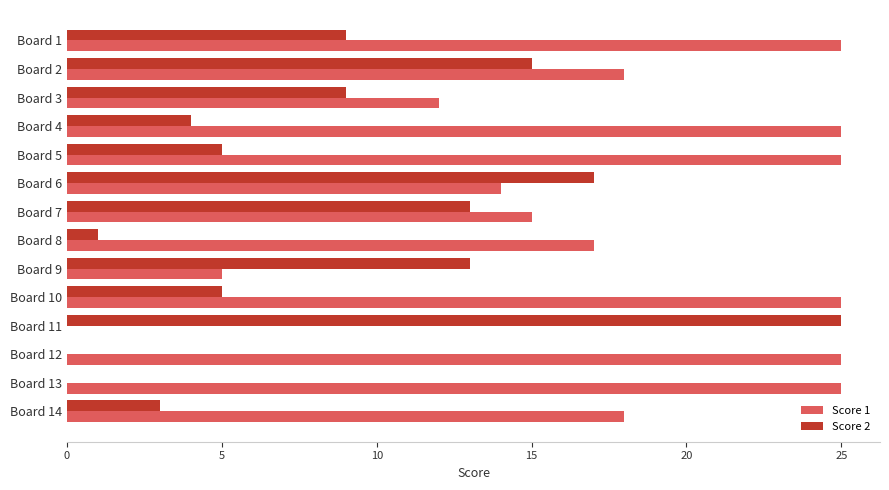

What is the maximum value for Score 2?

25